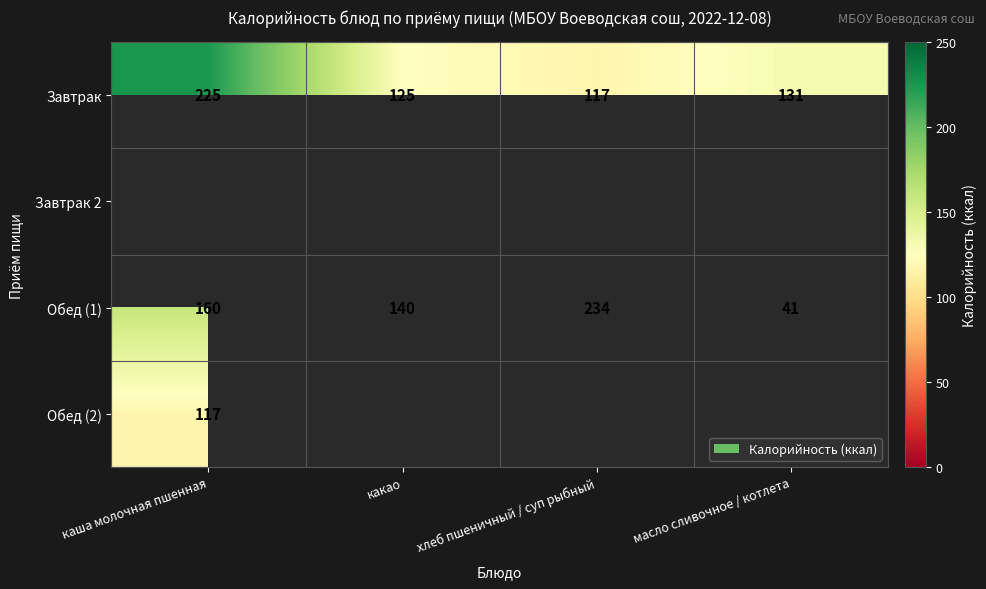

The value of Обед (1) at каша молочная пшенная is 160. True or false?

True